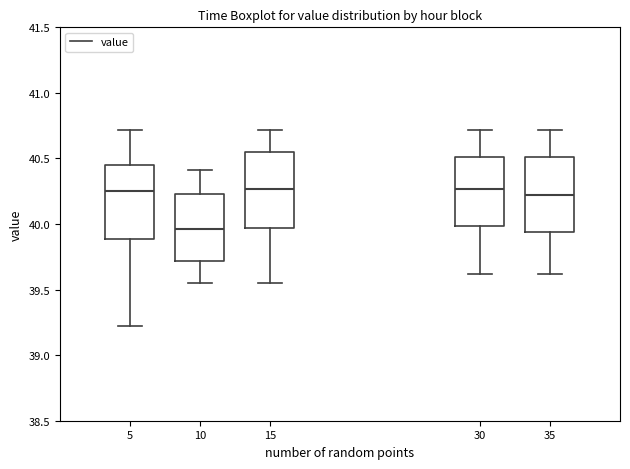

Reading left to right, transcribe this box plot: for each box, give where its median line is, the range the box spans, and where its two whiskers end, as read against the y-axis. The values are not printed on the chart, so give them approximately, as read against the axis.

5: median 40.25, box 39.90 to 40.45, whiskers 39.20 to 40.70
10: median 39.95, box 39.70 to 40.25, whiskers 39.55 to 40.40
15: median 40.25, box 39.95 to 40.55, whiskers 39.55 to 40.70
30: median 40.25, box 40.00 to 40.50, whiskers 39.60 to 40.70
35: median 40.25, box 39.95 to 40.50, whiskers 39.60 to 40.70